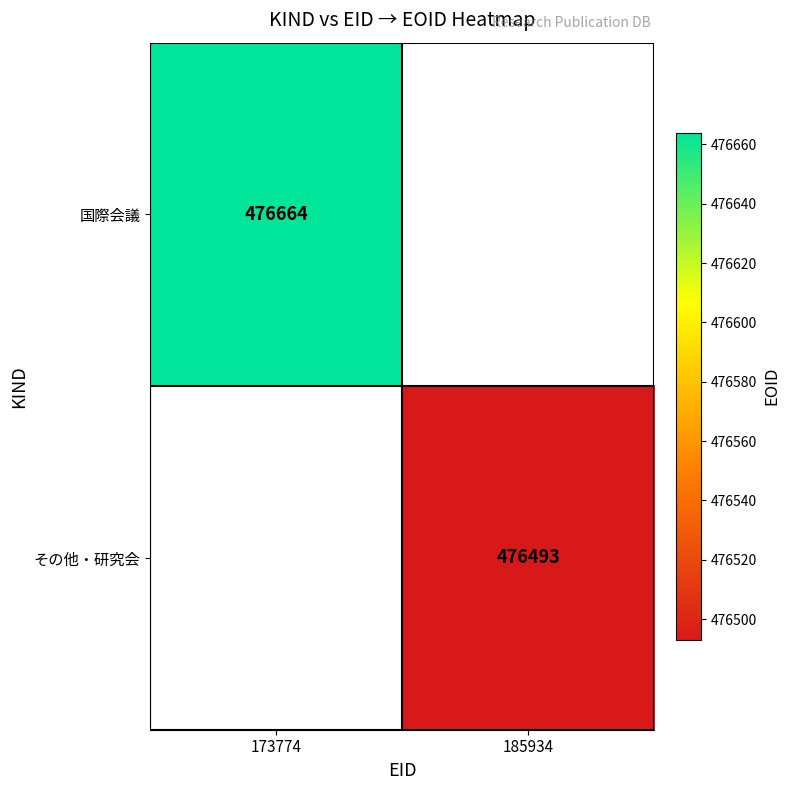

The value of その他・研究会 at 185934 is 146438. True or false?

False